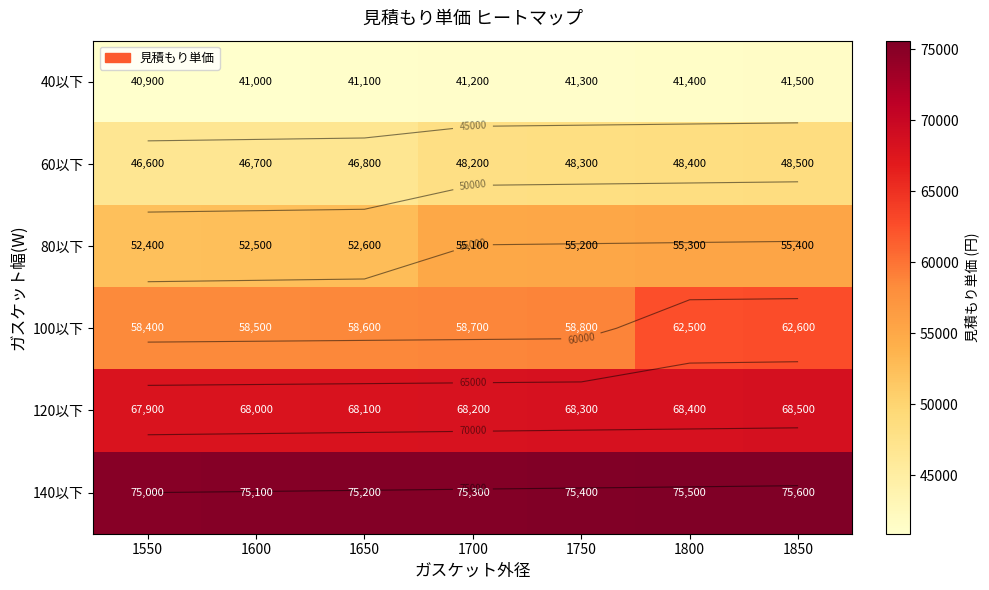

Is it true that 100以下 equals 25340 at 1650?

False